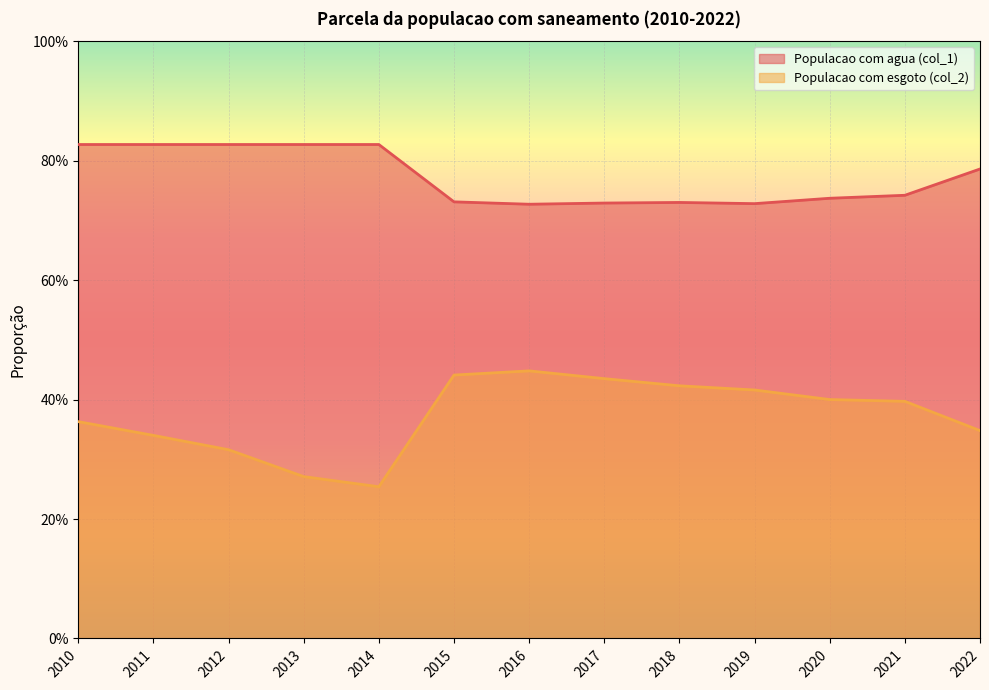

Between 2013 and 2022, which series saw the biggest shift?

Populacao com esgoto (col_2)